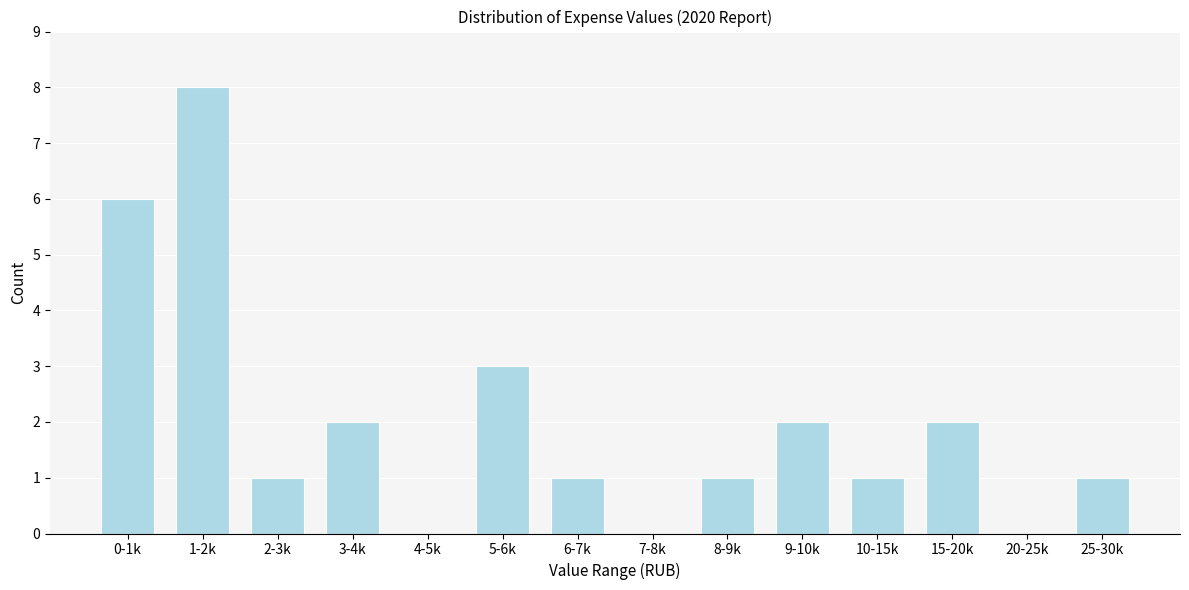

Reading right to left, transcribe all the data shown in this chart.

25-30k=1	20-25k=0	15-20k=2	10-15k=1	9-10k=2	8-9k=1	7-8k=0	6-7k=1	5-6k=3	4-5k=0	3-4k=2	2-3k=1	1-2k=8	0-1k=6